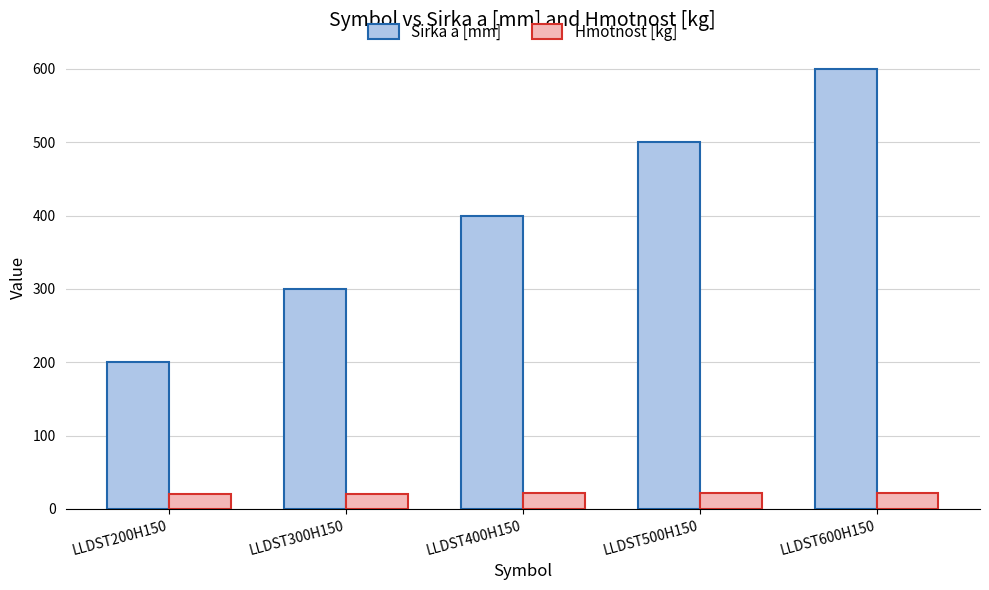

Which category has the highest value in the Sirka a [mm] series?

LLDST600H150